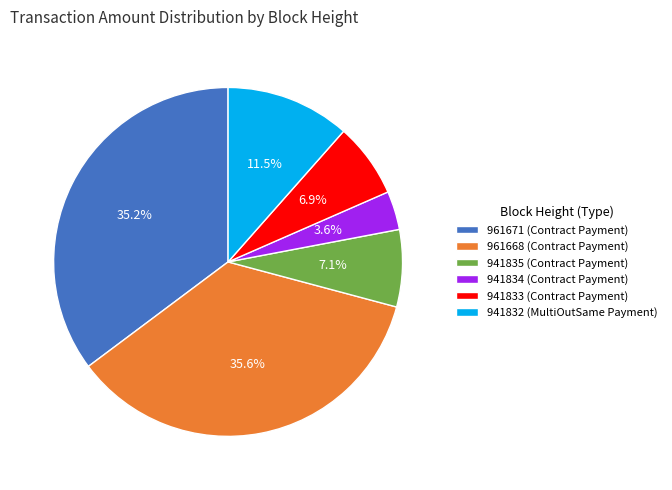

True or false: 961668 (Contract Payment) accounts for 36% of the total.

True